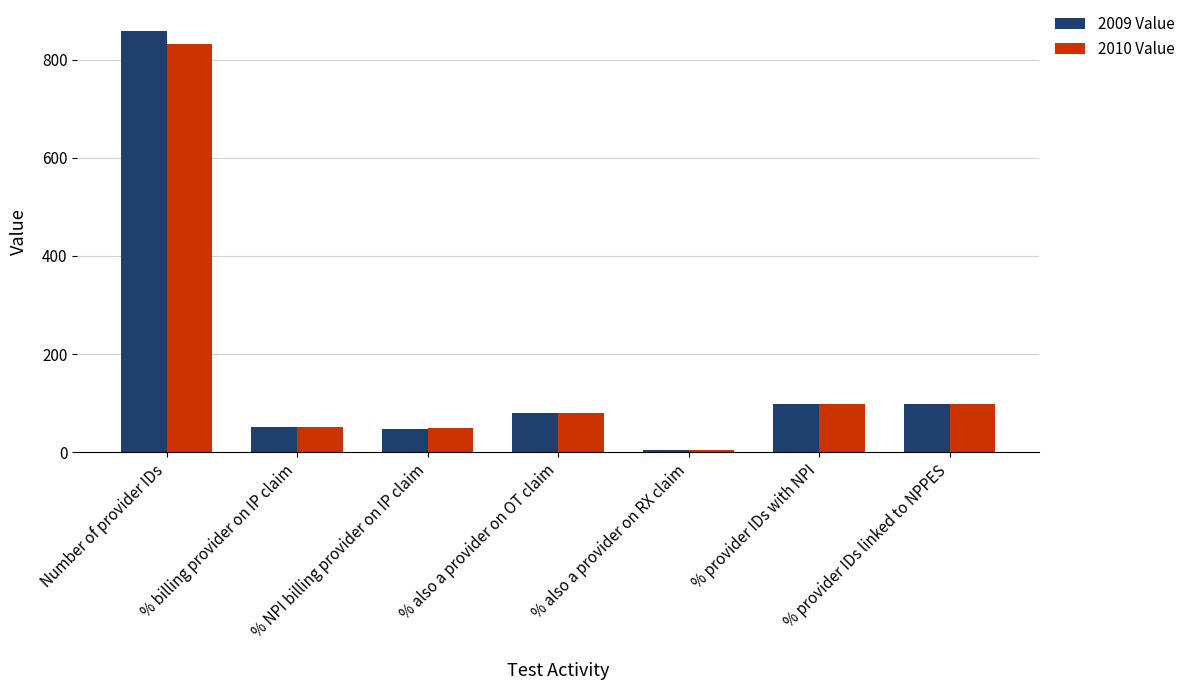

Does the chart contain stacked bars?

No